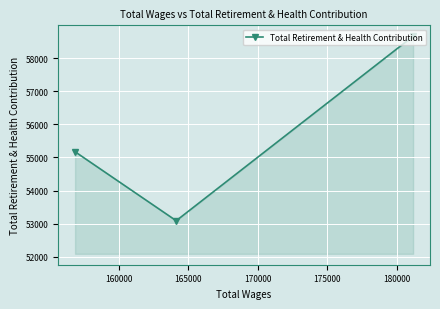

What is the minimum value shown in the chart?

53091